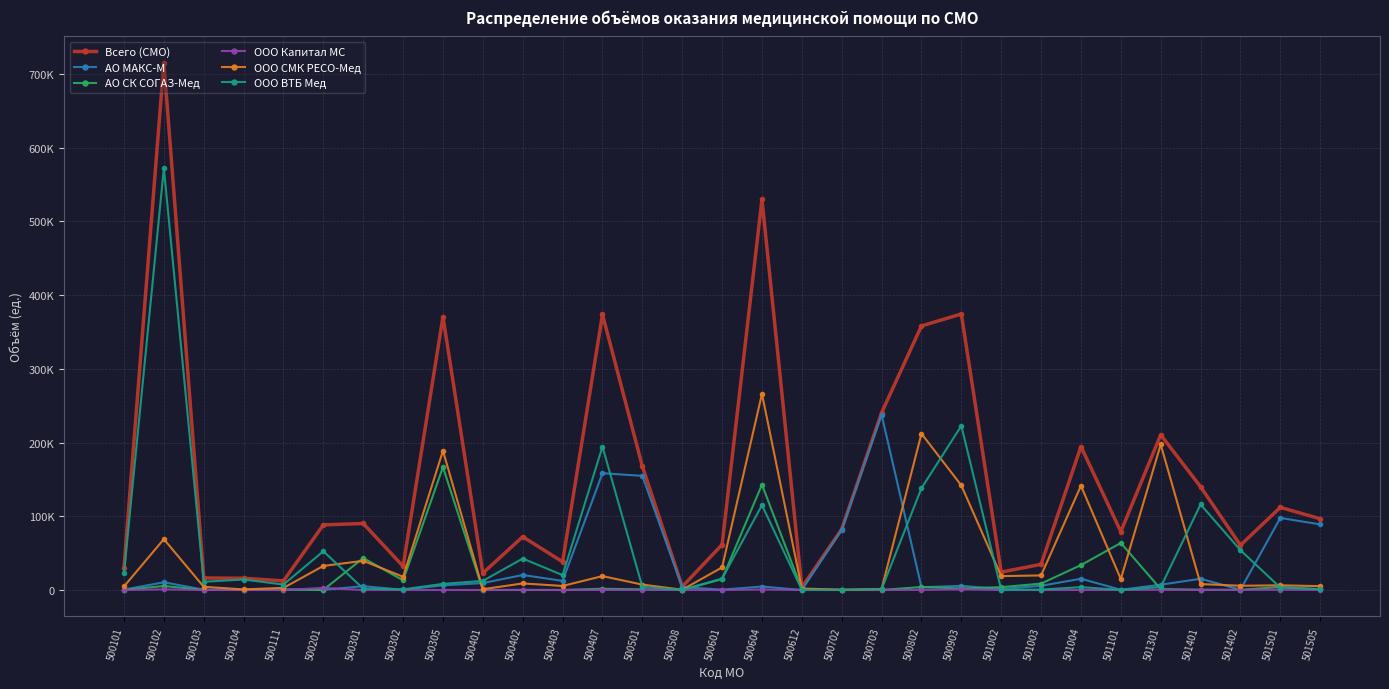

Is this an area chart (filled region under the line)?

No